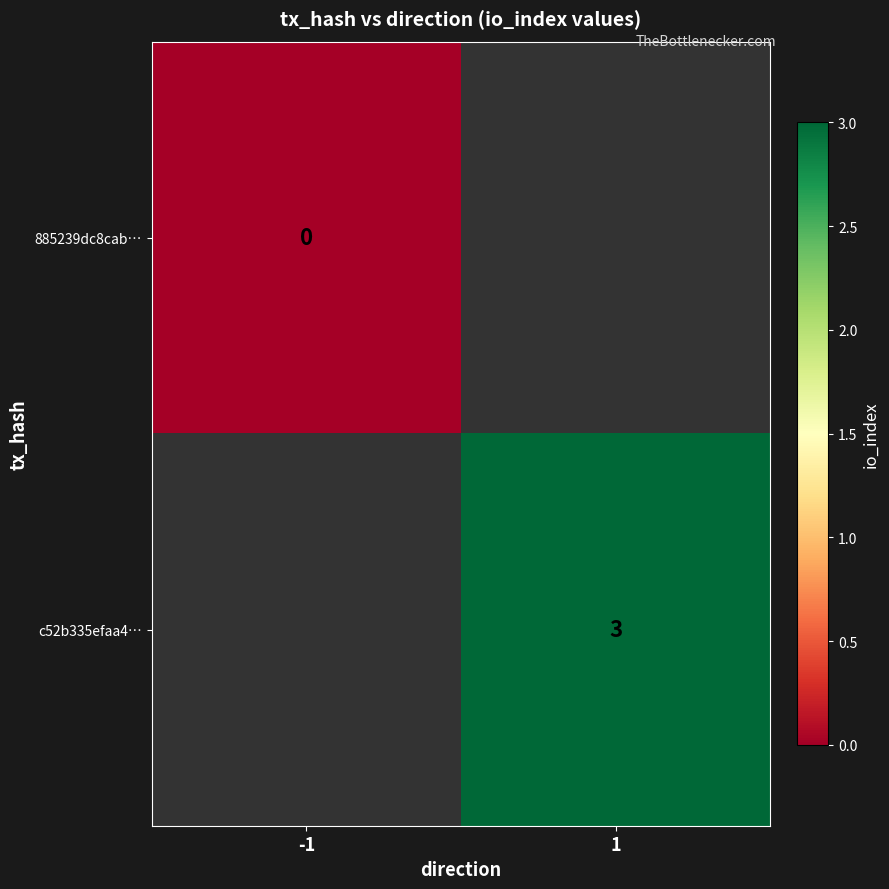

True or false: c52b335efaa4… has a value of 3 at 1.

True